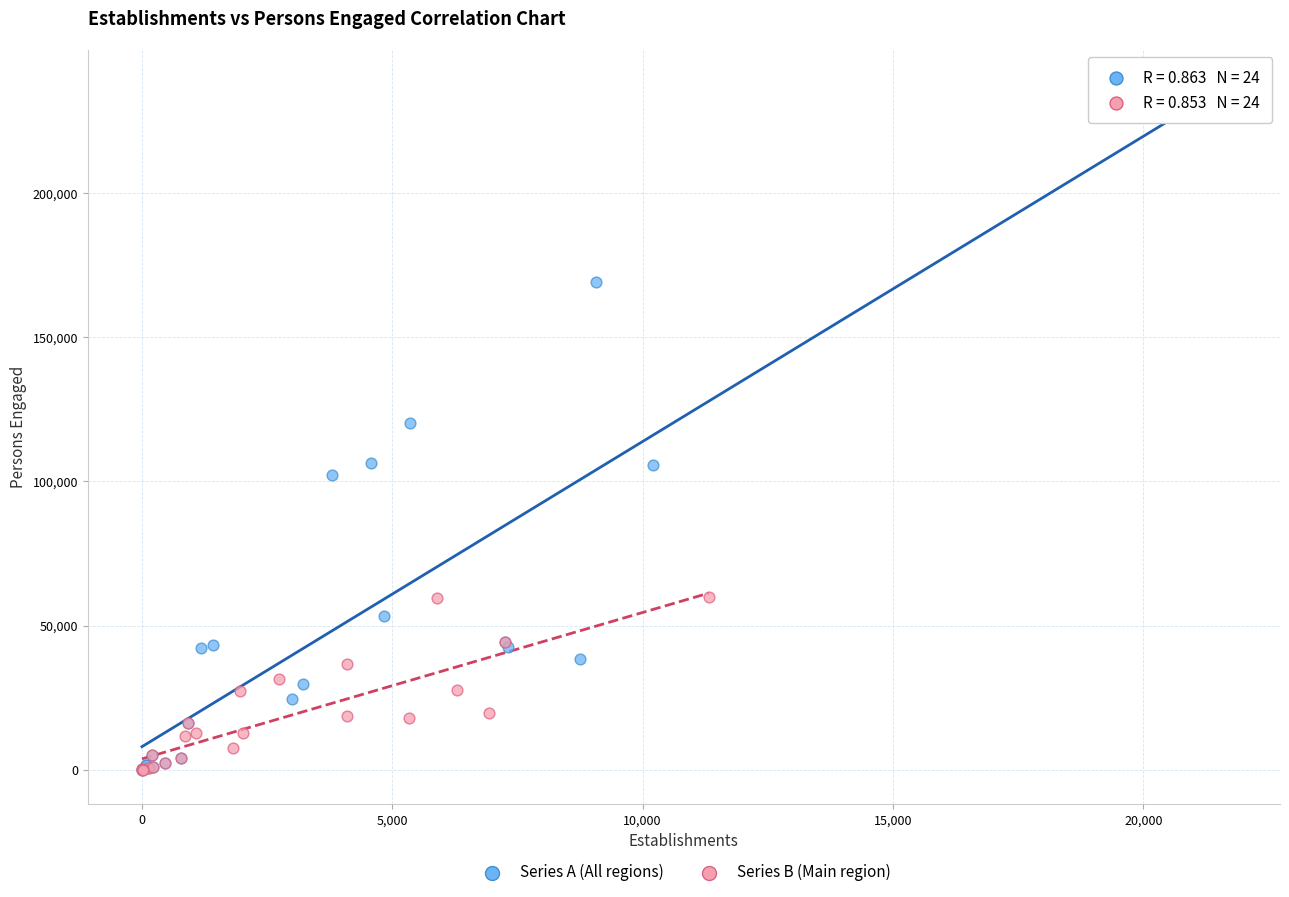

Which series reaches the maximum Y coordinate?

Series A (All regions)